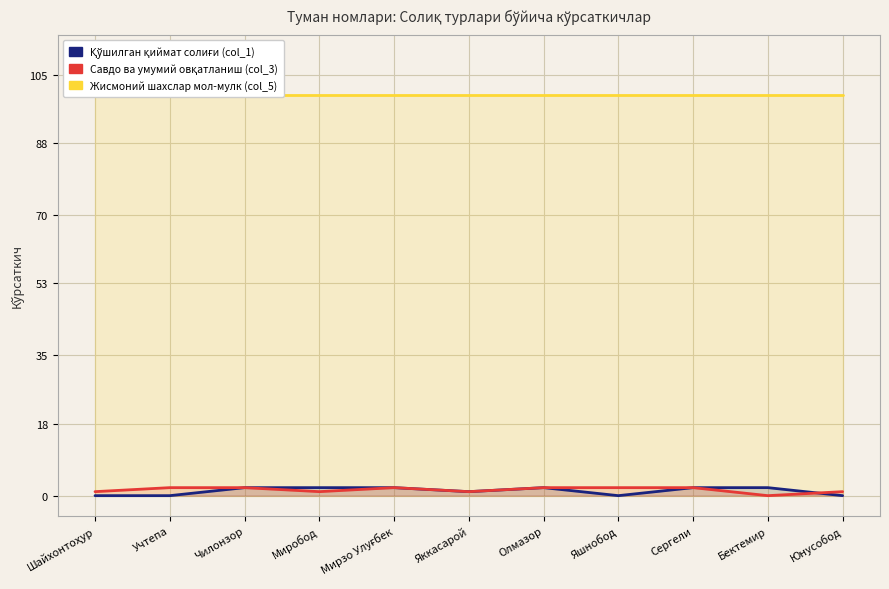

What is the label of the 11th point from the right?

Шайхонтоҳур